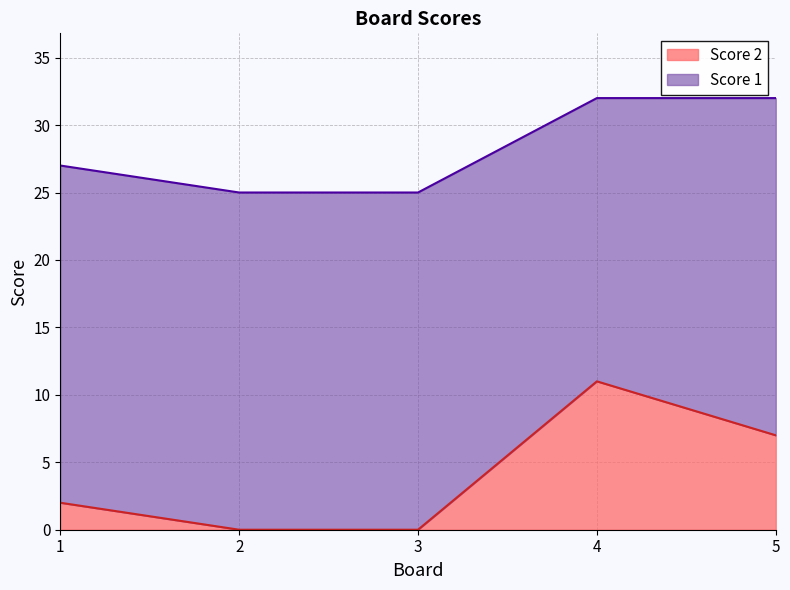

How many interior local peaks (higher than both neighbors) does the data have?

1